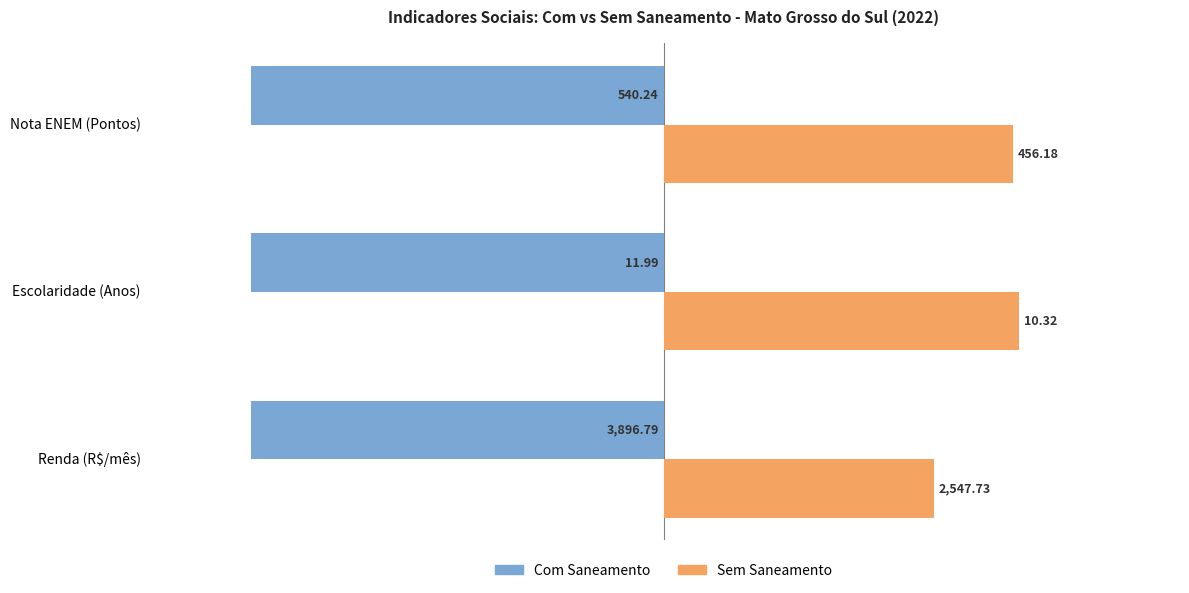

What are all the series names shown in the legend?

Com Saneamento, Sem Saneamento